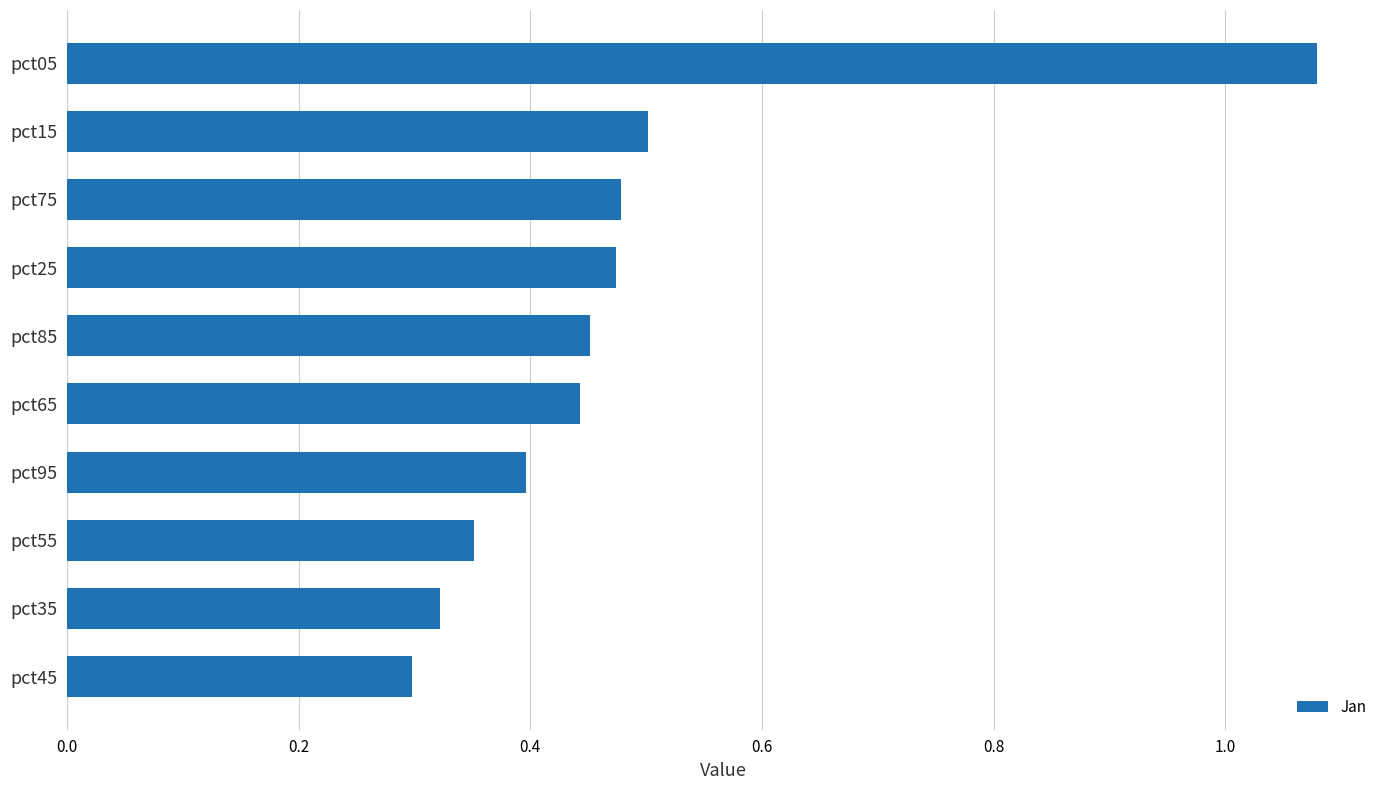

At which category does the chart reach its minimum across all series?

pct45